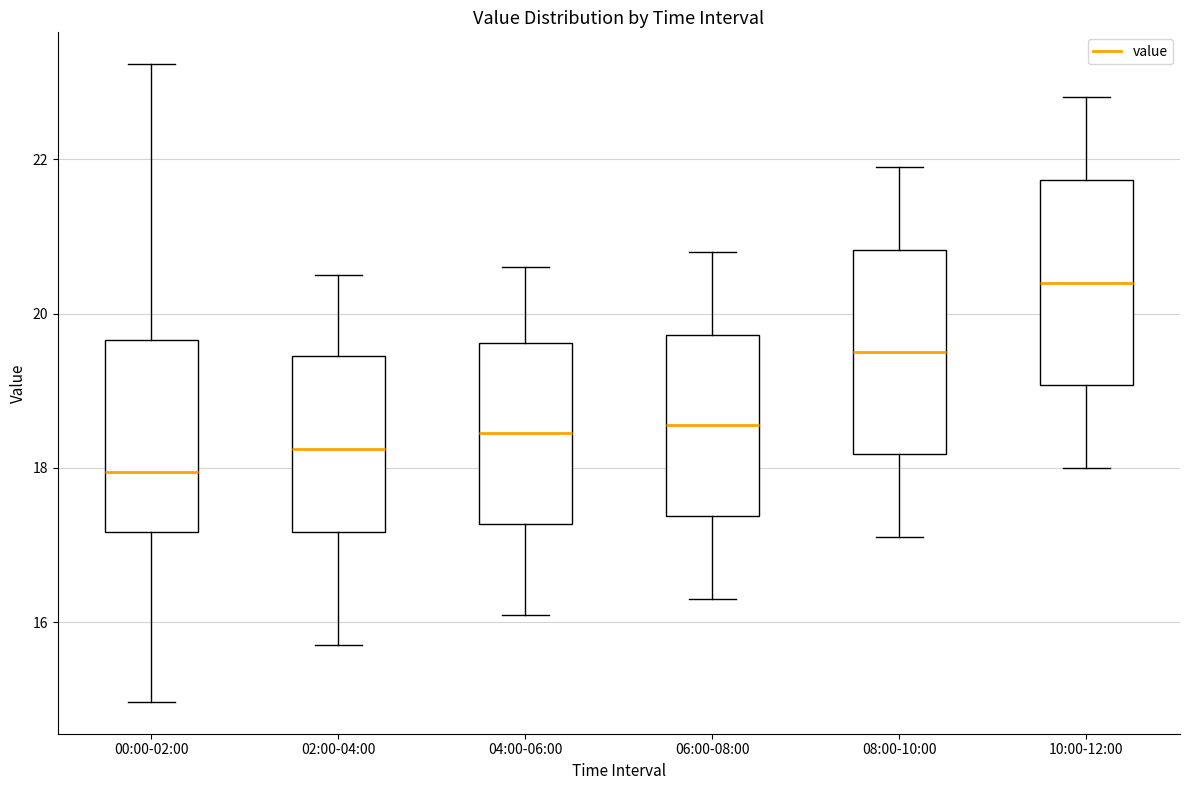

Which box has the highest median line?

10:00-12:00